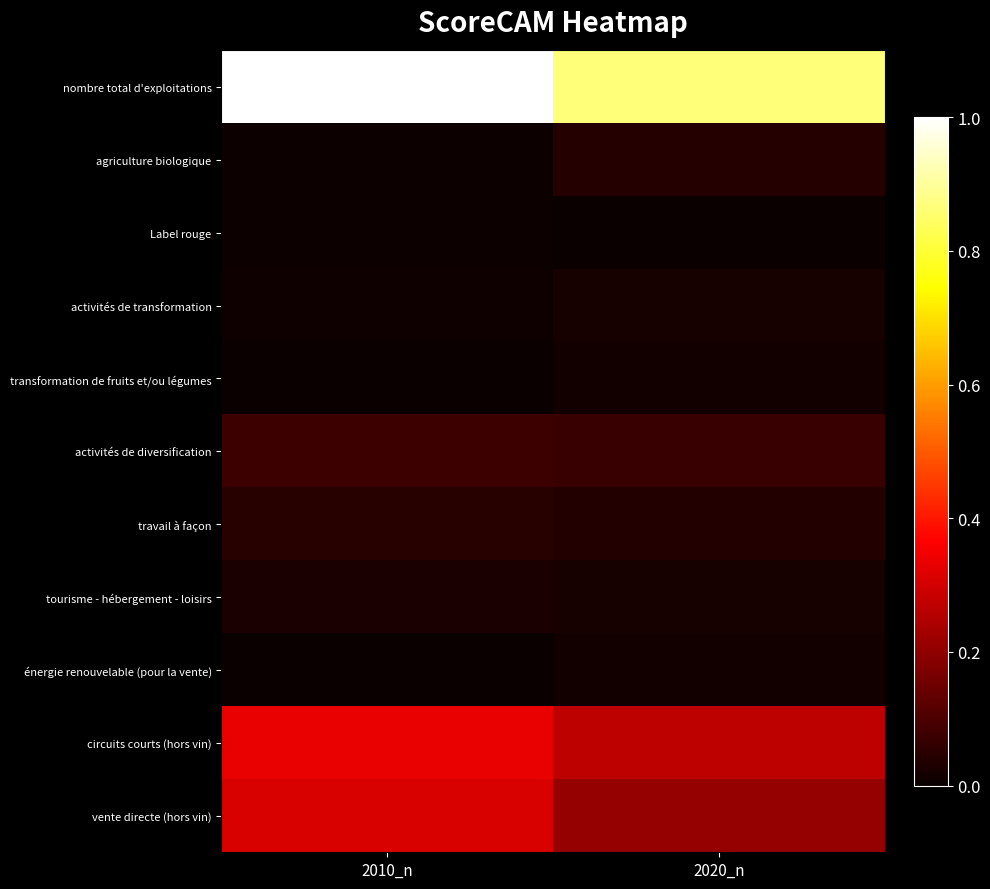

At how many categories does at least one series exceed 0?

2